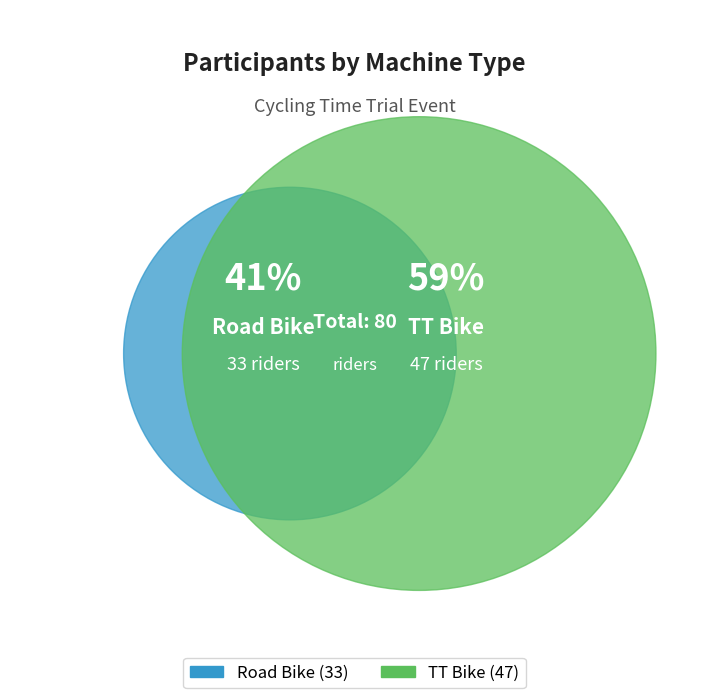

Do Road Bike and TT Bike together represent more than half of the pie?

Yes